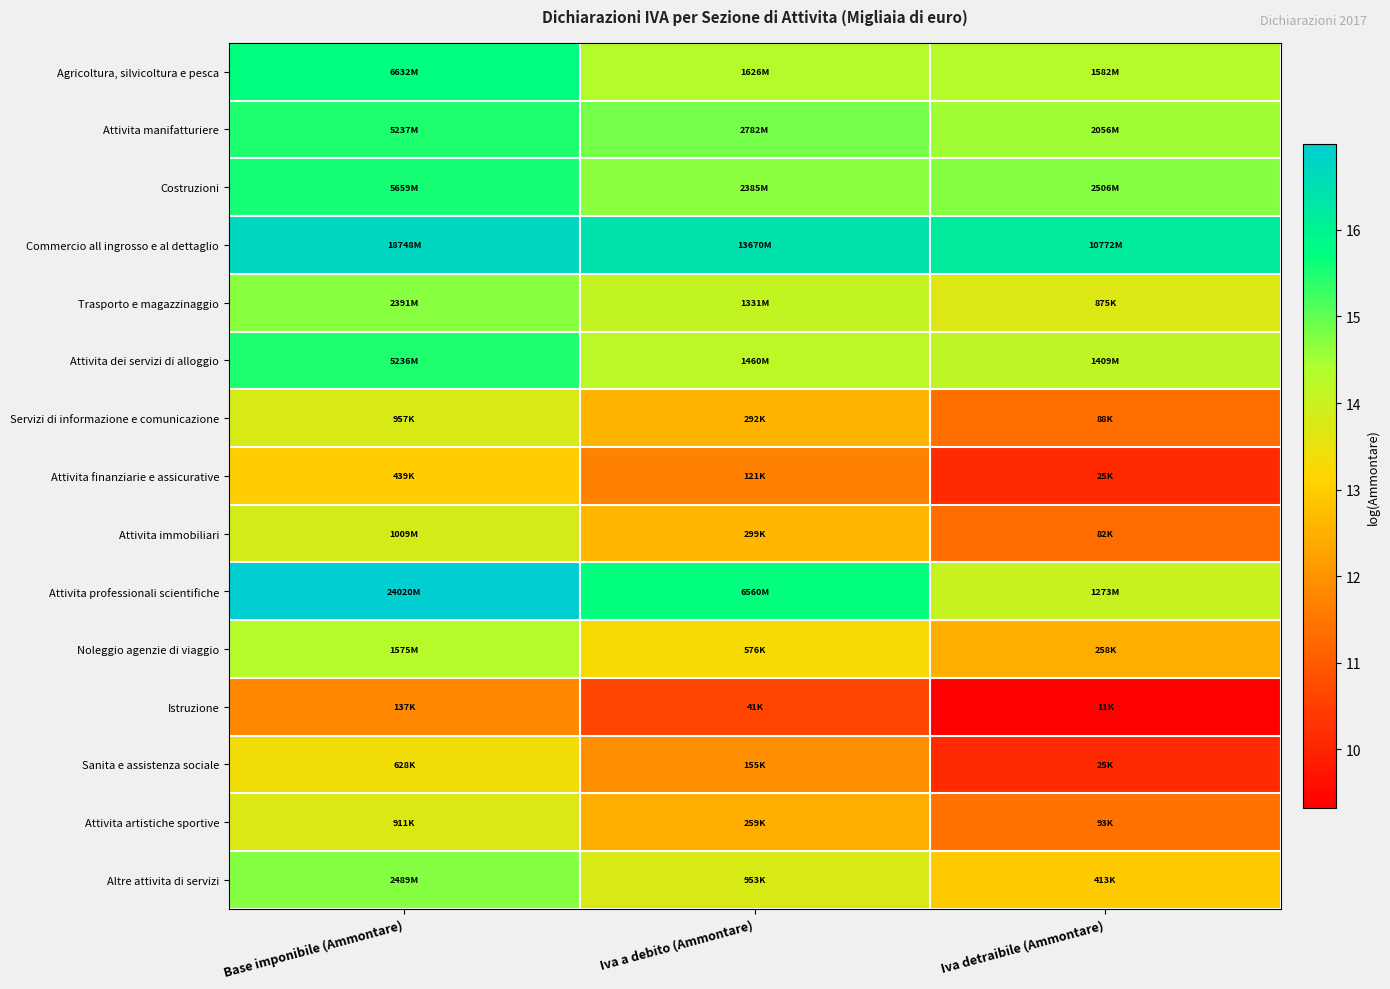

Reading left to right, list all the values displayed in this chart.

Agricoltura, silvicoltura e pesca: Base imponibile (Ammontare)=15.7	Iva a debito (Ammontare)=14.3	Iva detraibile (Ammontare)=14.3
Attivita manifatturiere: Base imponibile (Ammontare)=15.5	Iva a debito (Ammontare)=14.8	Iva detraibile (Ammontare)=14.5
Costruzioni: Base imponibile (Ammontare)=15.5	Iva a debito (Ammontare)=14.7	Iva detraibile (Ammontare)=14.7
Commercio all ingrosso e al dettaglio: Base imponibile (Ammontare)=16.7	Iva a debito (Ammontare)=16.4	Iva detraibile (Ammontare)=16.2
Trasporto e magazzinaggio: Base imponibile (Ammontare)=14.7	Iva a debito (Ammontare)=14.1	Iva detraibile (Ammontare)=13.7
Attivita dei servizi di alloggio: Base imponibile (Ammontare)=15.5	Iva a debito (Ammontare)=14.2	Iva detraibile (Ammontare)=14.2
Servizi di informazione e comunicazione: Base imponibile (Ammontare)=13.8	Iva a debito (Ammontare)=12.6	Iva detraibile (Ammontare)=11.4
Attivita finanziarie e assicurative: Base imponibile (Ammontare)=13.0	Iva a debito (Ammontare)=11.7	Iva detraibile (Ammontare)=10.1
Attivita immobiliari: Base imponibile (Ammontare)=13.8	Iva a debito (Ammontare)=12.6	Iva detraibile (Ammontare)=11.3
Attivita professionali scientifiche: Base imponibile (Ammontare)=17.0	Iva a debito (Ammontare)=15.7	Iva detraibile (Ammontare)=14.1
Noleggio agenzie di viaggio: Base imponibile (Ammontare)=14.3	Iva a debito (Ammontare)=13.3	Iva detraibile (Ammontare)=12.5
Istruzione: Base imponibile (Ammontare)=11.8	Iva a debito (Ammontare)=10.6	Iva detraibile (Ammontare)=9.3
Sanita e assistenza sociale: Base imponibile (Ammontare)=13.3	Iva a debito (Ammontare)=12.0	Iva detraibile (Ammontare)=10.1
Attivita artistiche sportive: Base imponibile (Ammontare)=13.7	Iva a debito (Ammontare)=12.5	Iva detraibile (Ammontare)=11.4
Altre attivita di servizi: Base imponibile (Ammontare)=14.7	Iva a debito (Ammontare)=13.8	Iva detraibile (Ammontare)=12.9